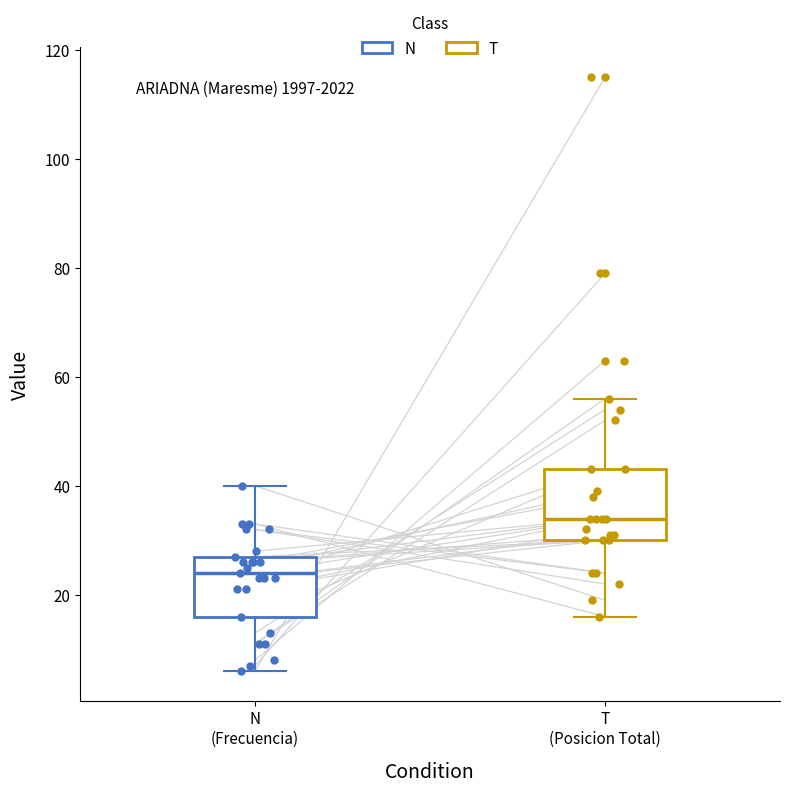

Reading left to right, read every box against the y-axis: the position of its median line, the range the box covers, and the ends of its whiskers. The values are not printed on the chart, so give them approximately, as read against the axis.

N (Frecuencia): median 24, box 16 to 28, whiskers 6 to 40
T (Posicion Total): median 34, box 30 to 44, whiskers 16 to 56